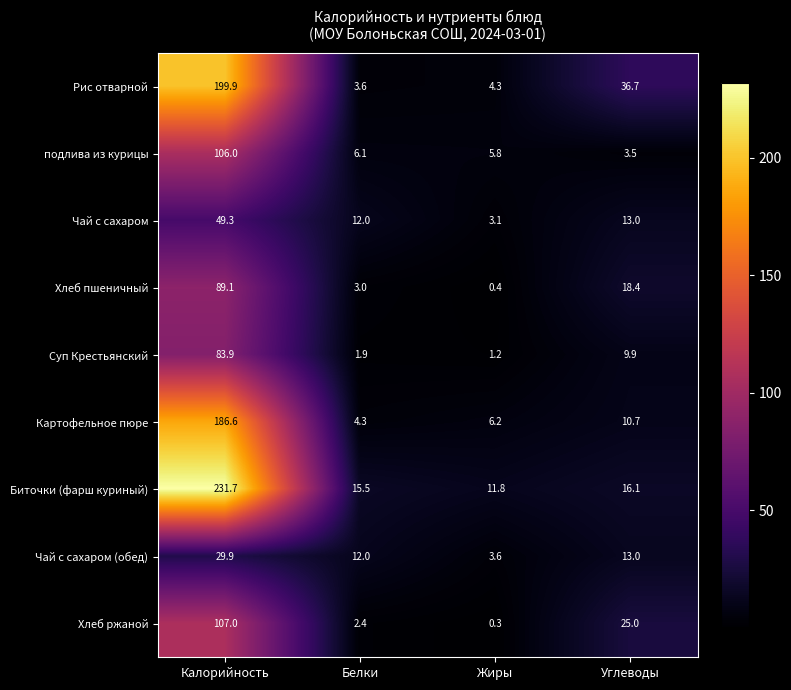

At which category is the sum across all series the highest?

Калорийность